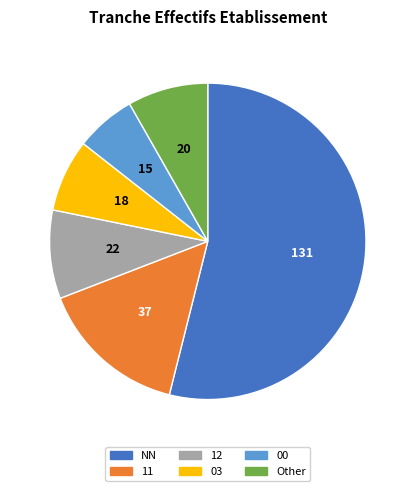

Is there a majority slice in this chart?

Yes